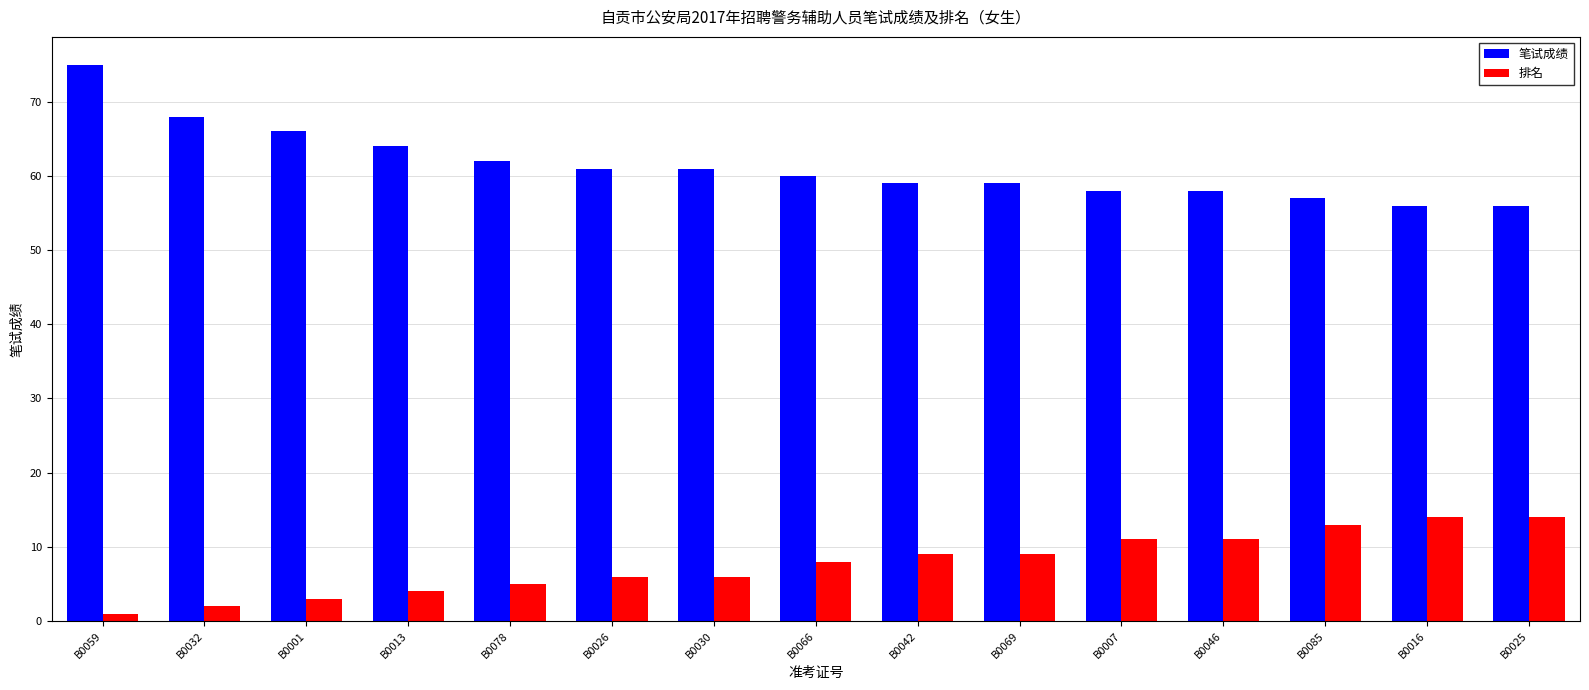

Reading right to left, transcribe all the data shown in this chart.

笔试成绩: 56	56	57	58	58	59	59	60	61	61	62	64	66	68	75
排名: 14	14	13	11	11	9	9	8	6	6	5	4	3	2	1